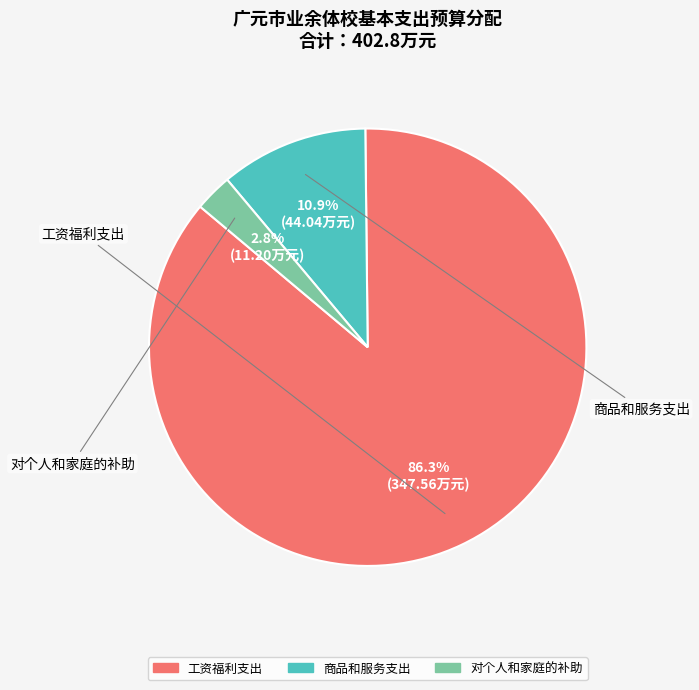

Which has a higher value, 对个人和家庭的补助 or 商品和服务支出?

商品和服务支出